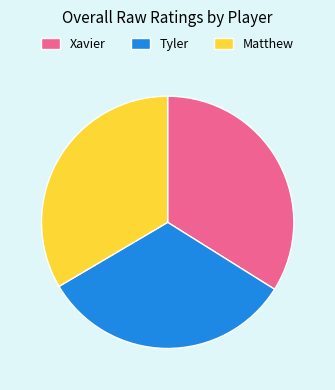

Is there any slice that represents more than half of the pie?

No